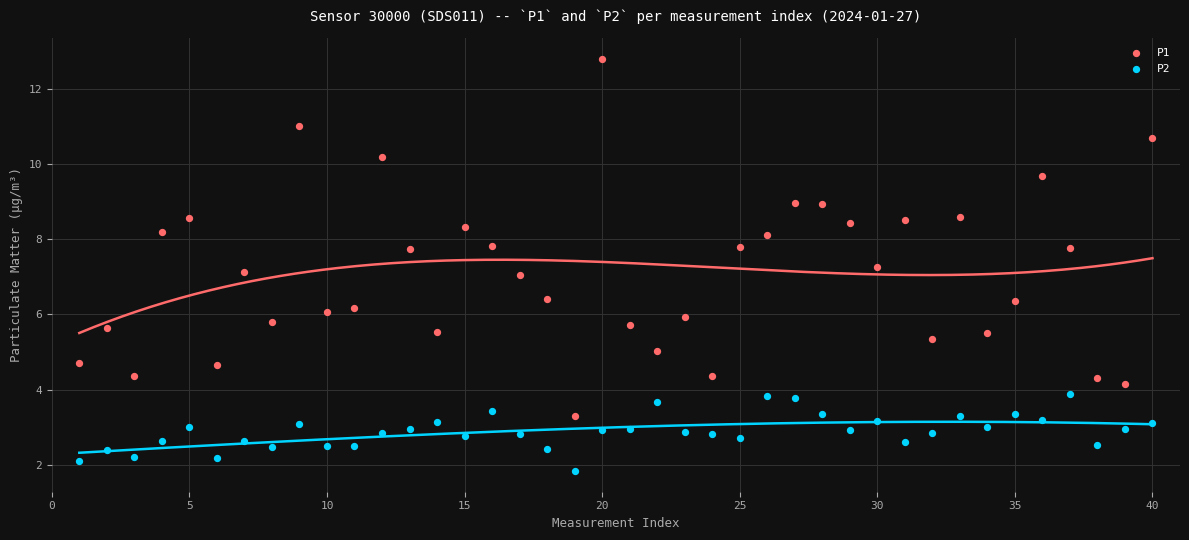

What are all the series names shown in the legend?

P1, P2